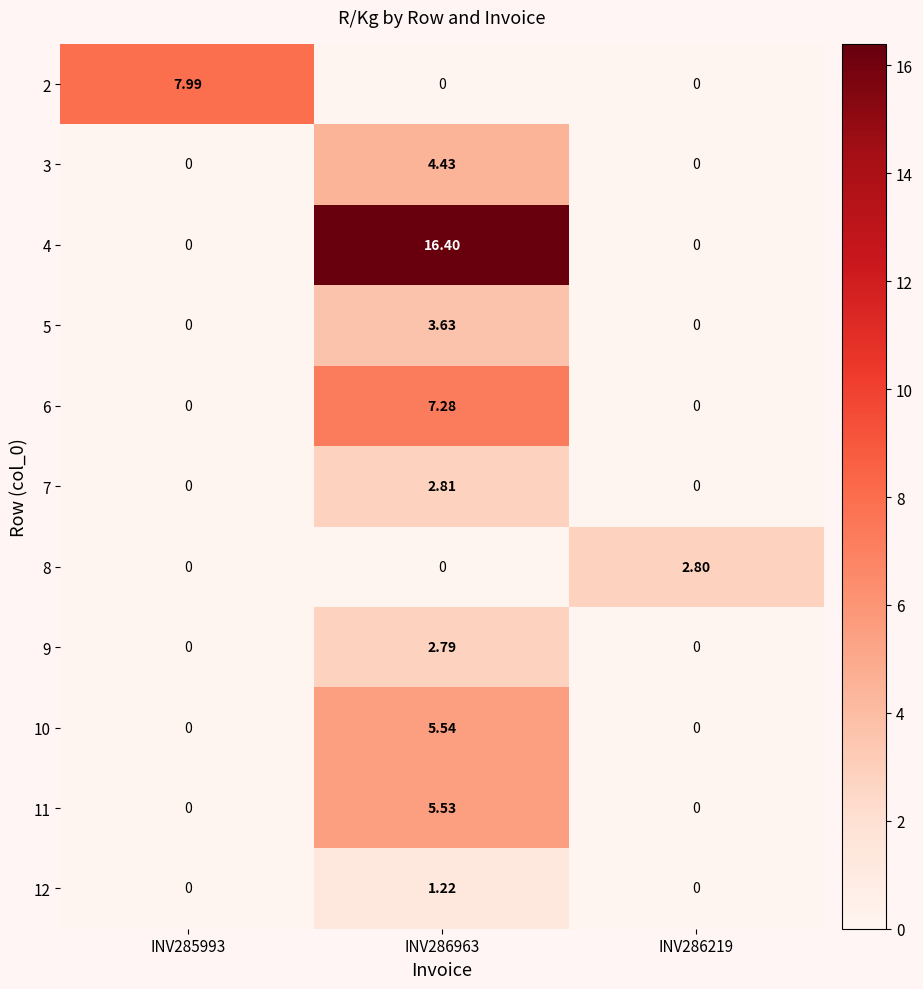

Is the value of 5 at INV286219 greater than the value of 6 at INV286963?

No